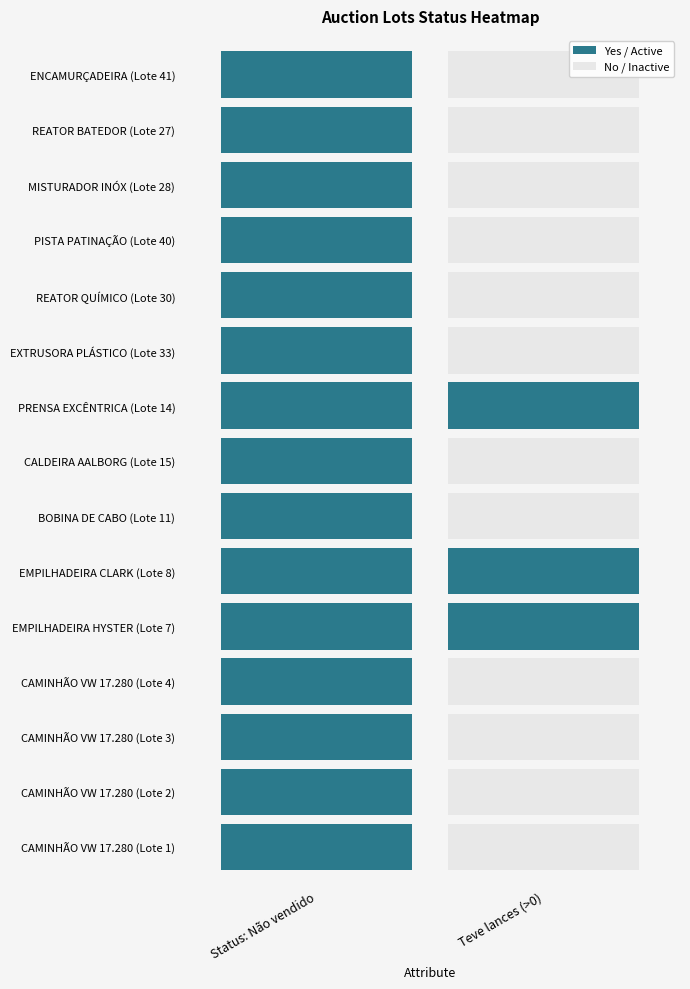

Reading left to right, what are all the values shown in this chart?

Não vendido: CAMINHÃO VW 17.280 (Lote 1)=1	CAMINHÃO VW 17.280 (Lote 2)=1	CAMINHÃO VW 17.280 (Lote 3)=1	CAMINHÃO VW 17.280 (Lote 4)=1	EMPILHADEIRA HYSTER (Lote 7)=1	EMPILHADEIRA CLARK (Lote 8)=1	BOBINA DE CABO (Lote 11)=1	CALDEIRA AALBORG (Lote 15)=1	PRENSA EXCÊNTRICA (Lote 14)=1	EXTRUSORA PLÁSTICO (Lote 33)=1	REATOR QUÍMICO (Lote 30)=1	PISTA PATINAÇÃO (Lote 40)=1	MISTURADOR INÓX (Lote 28)=1	REATOR BATEDOR (Lote 27)=1	ENCAMURÇADEIRA (Lote 41)=1
Lances>0: CAMINHÃO VW 17.280 (Lote 1)=0	CAMINHÃO VW 17.280 (Lote 2)=0	CAMINHÃO VW 17.280 (Lote 3)=0	CAMINHÃO VW 17.280 (Lote 4)=0	EMPILHADEIRA HYSTER (Lote 7)=1	EMPILHADEIRA CLARK (Lote 8)=1	BOBINA DE CABO (Lote 11)=0	CALDEIRA AALBORG (Lote 15)=0	PRENSA EXCÊNTRICA (Lote 14)=1	EXTRUSORA PLÁSTICO (Lote 33)=0	REATOR QUÍMICO (Lote 30)=0	PISTA PATINAÇÃO (Lote 40)=0	MISTURADOR INÓX (Lote 28)=0	REATOR BATEDOR (Lote 27)=0	ENCAMURÇADEIRA (Lote 41)=0